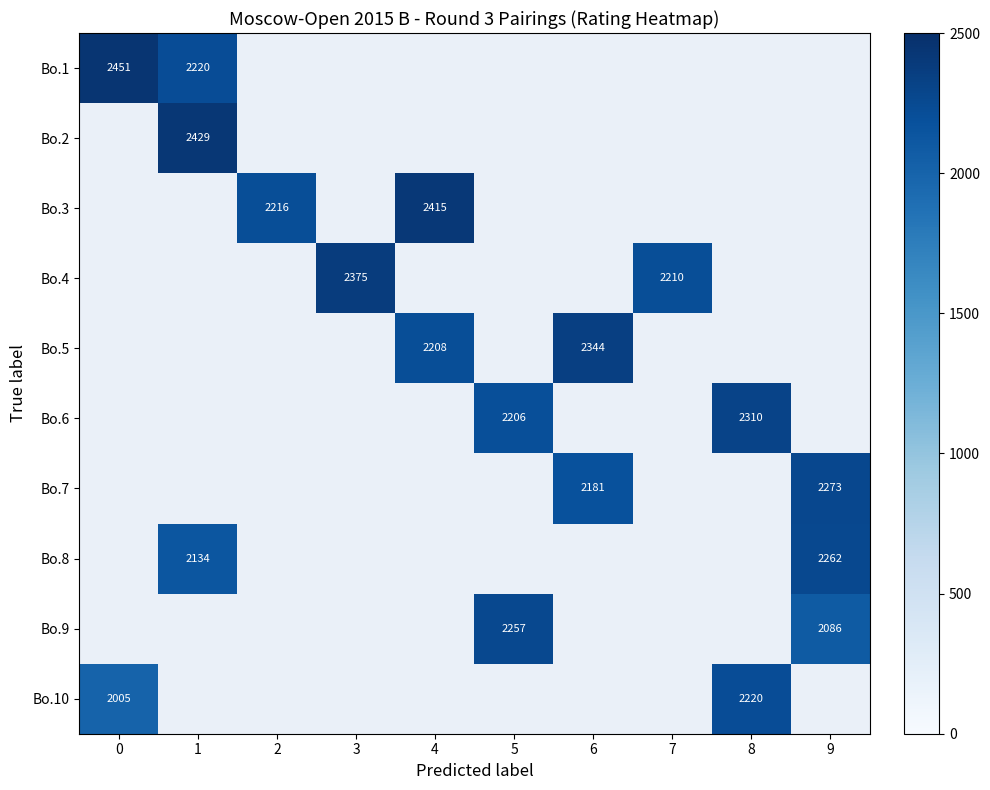

The Bo.4 series shows 2375 at 3. True or false?

True